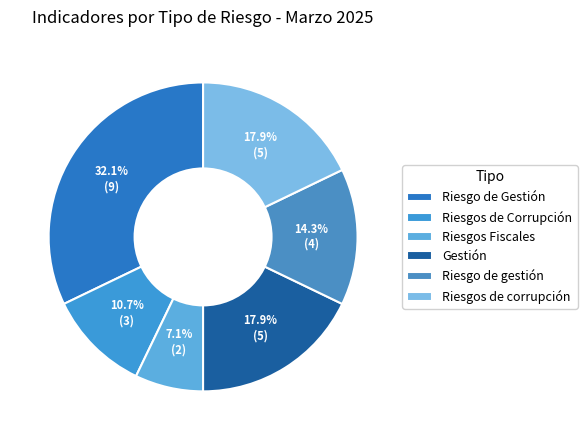

Approximately how many times larger is the value at Riesgos Fiscales compared to Gestión?

0.4